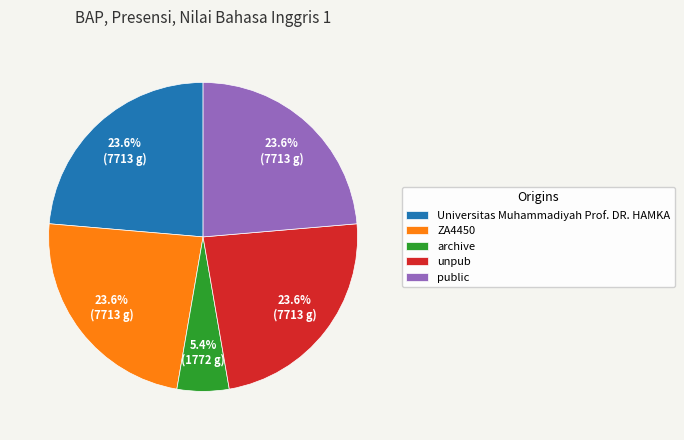

To the nearest percent, what percentage of the pie is public?

24%